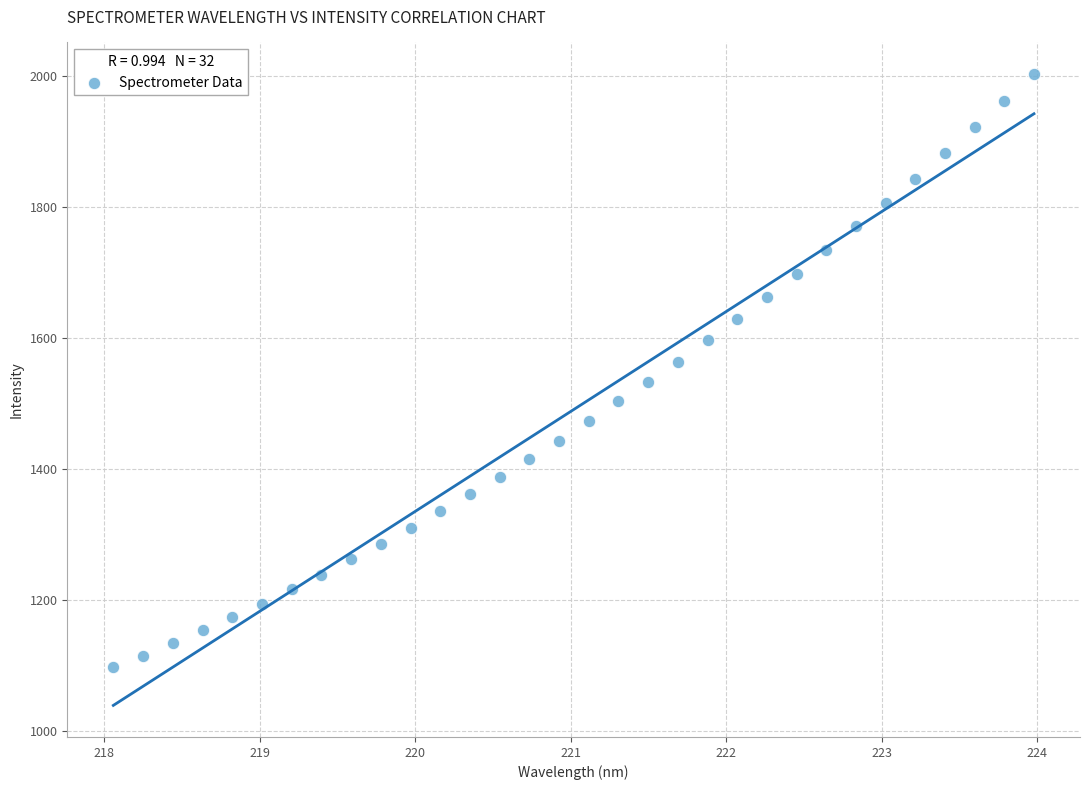

What is the range of X values (max minus min)?

5.9